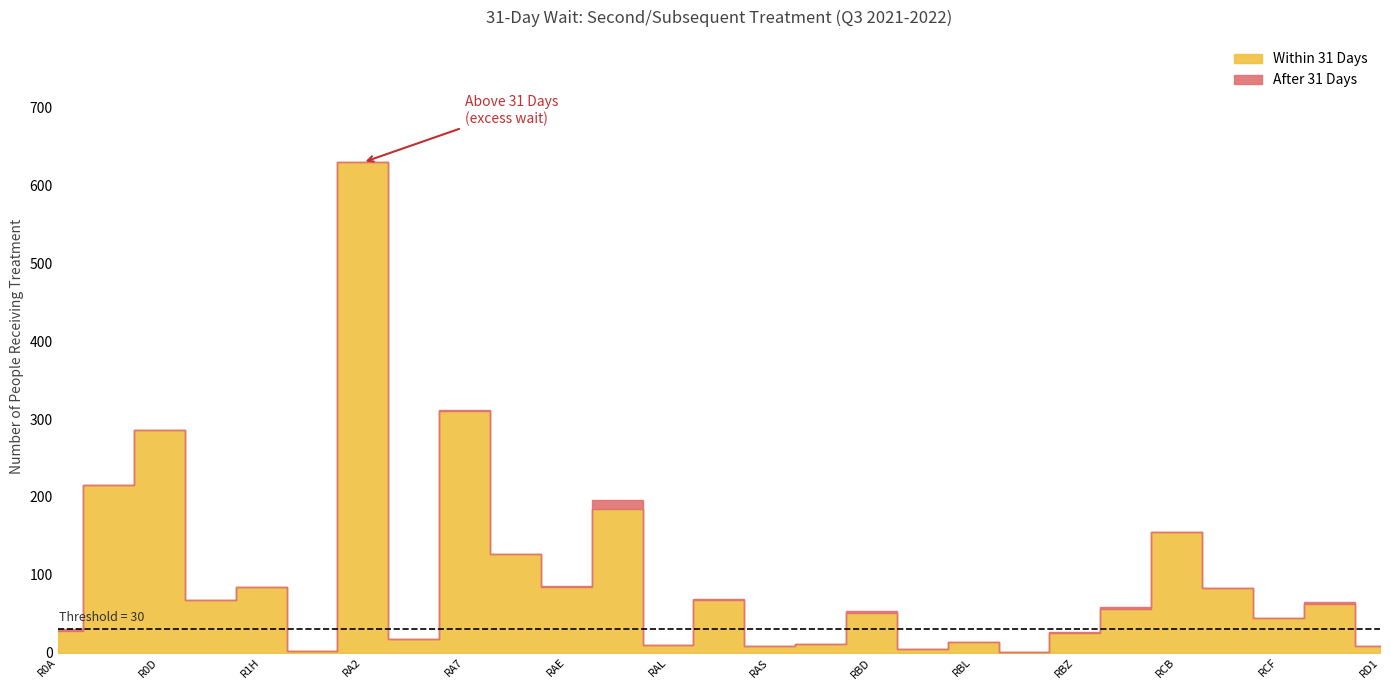

True or false: Within 31 Days and After 31 Days intersect in this chart.

False